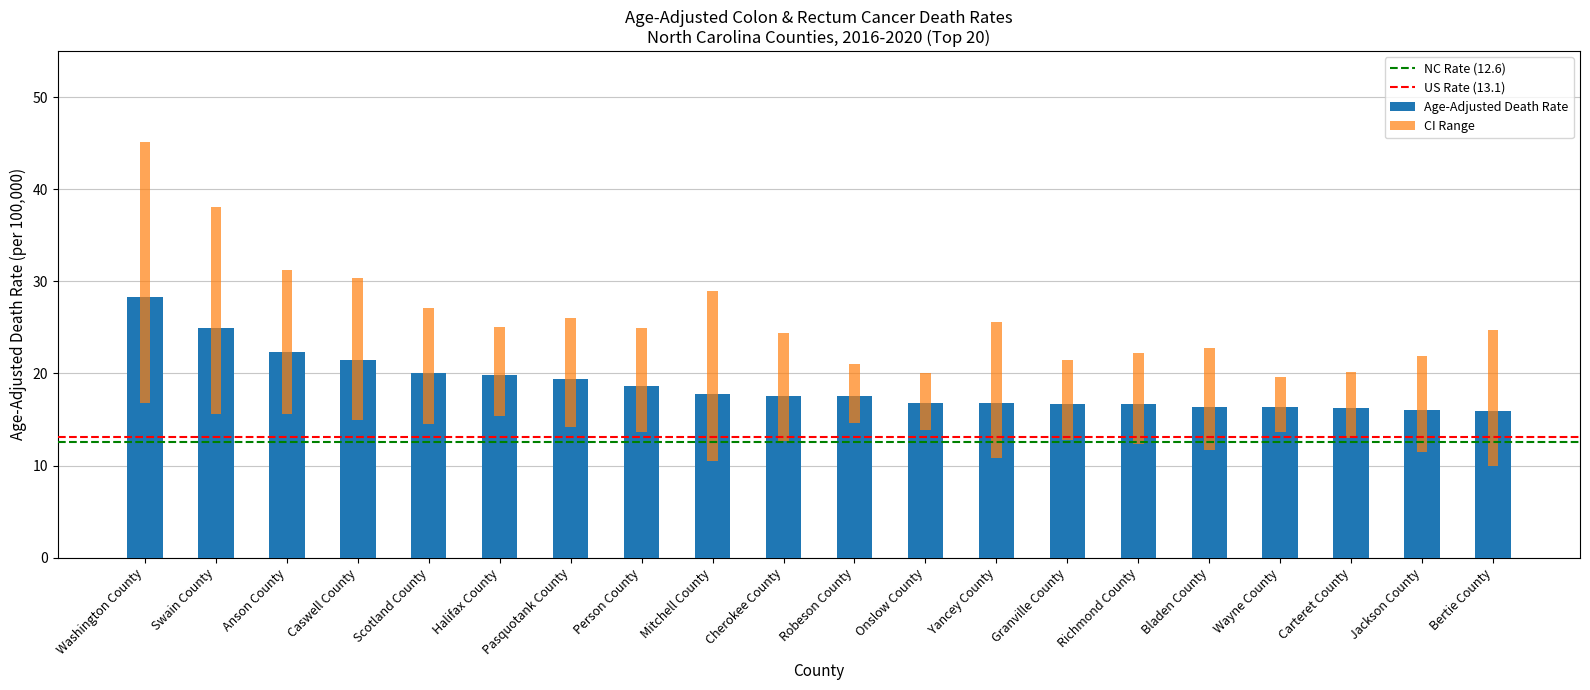

What is the label of the 5th bar from the right?

Bladen County